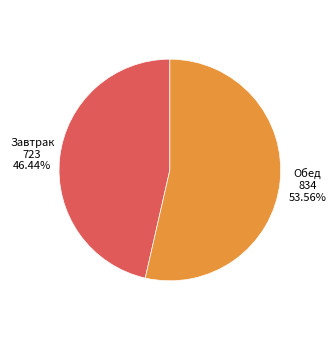

What is the majority slice?

Обед